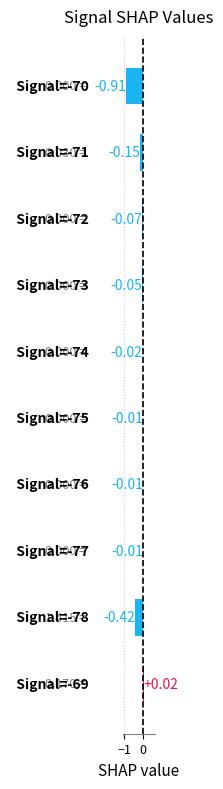

What is the difference between the second highest and minimum values?

0.9